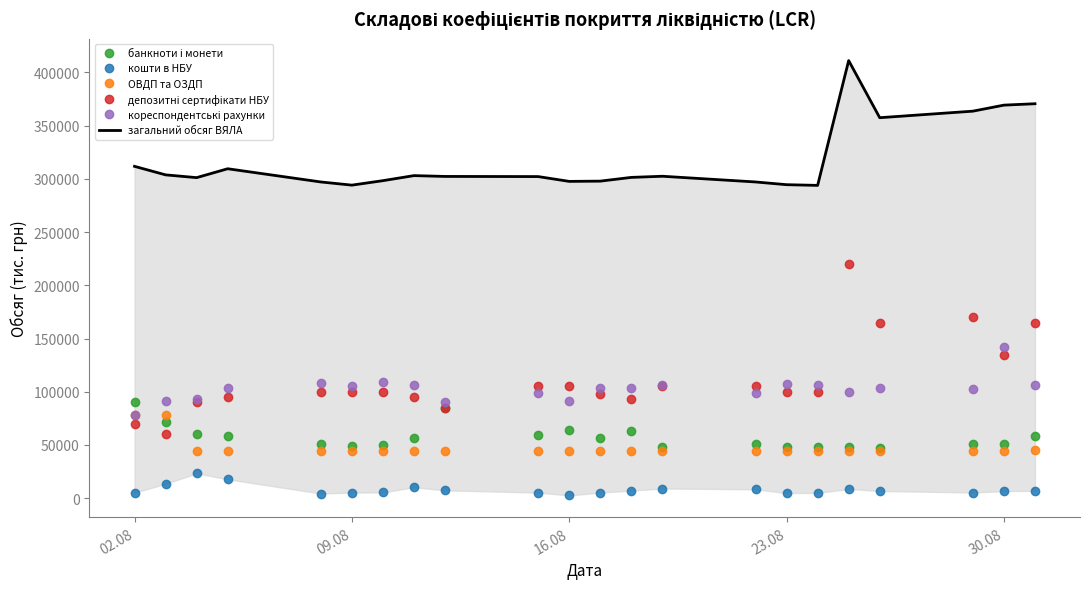

What is the spread (max minus min) of values at 02.08?

306566.6